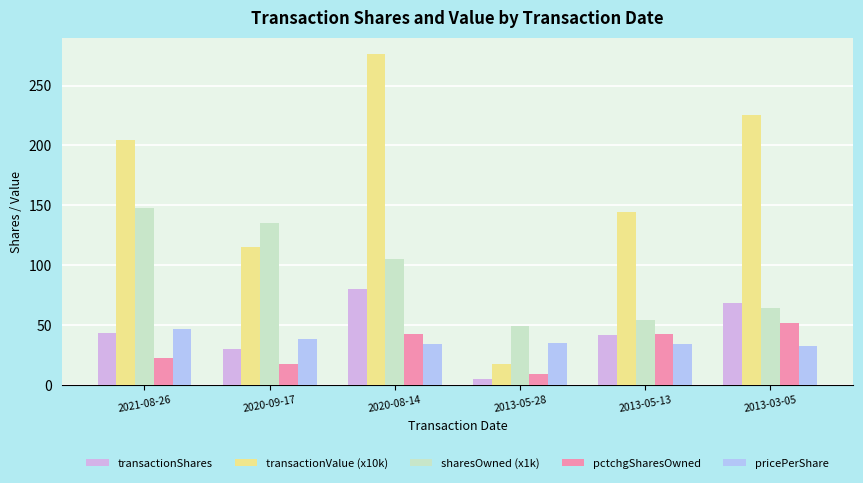

What is the label of the 6th bar from the left?

2013-03-05